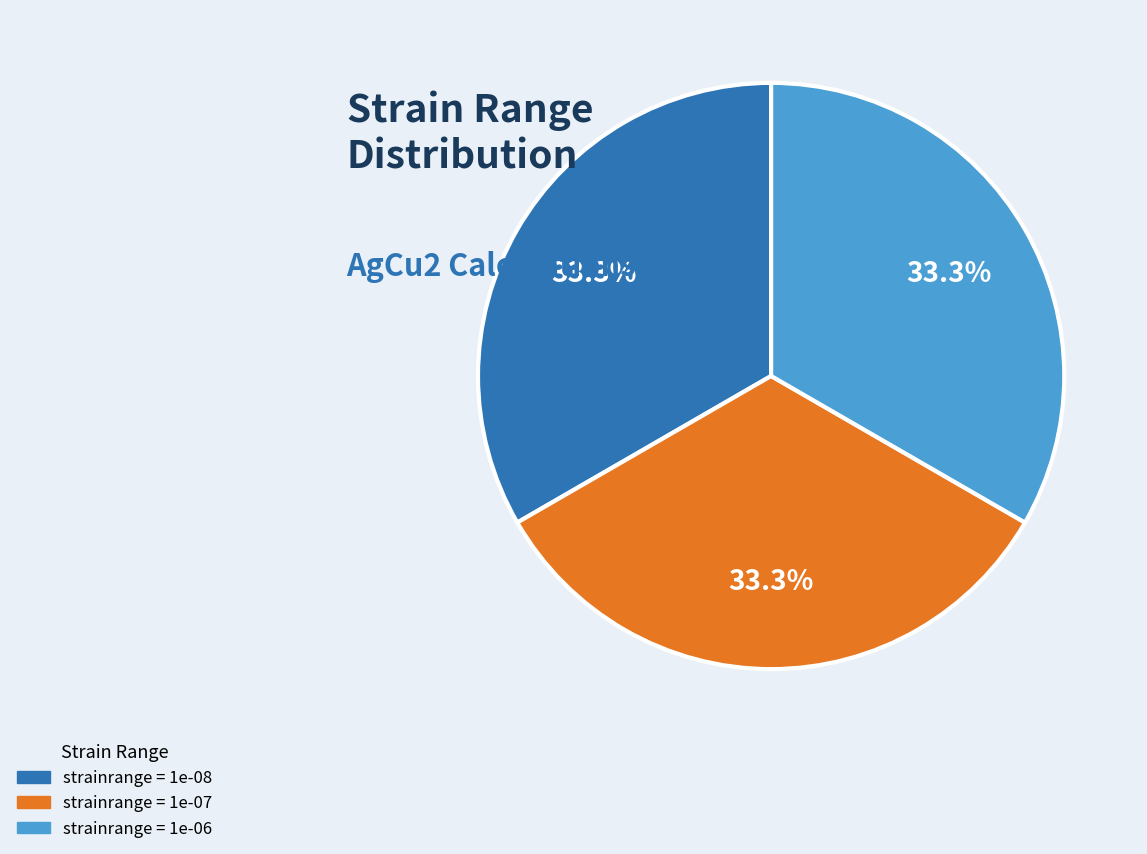

To the nearest percent, what is the average slice percentage?

33%